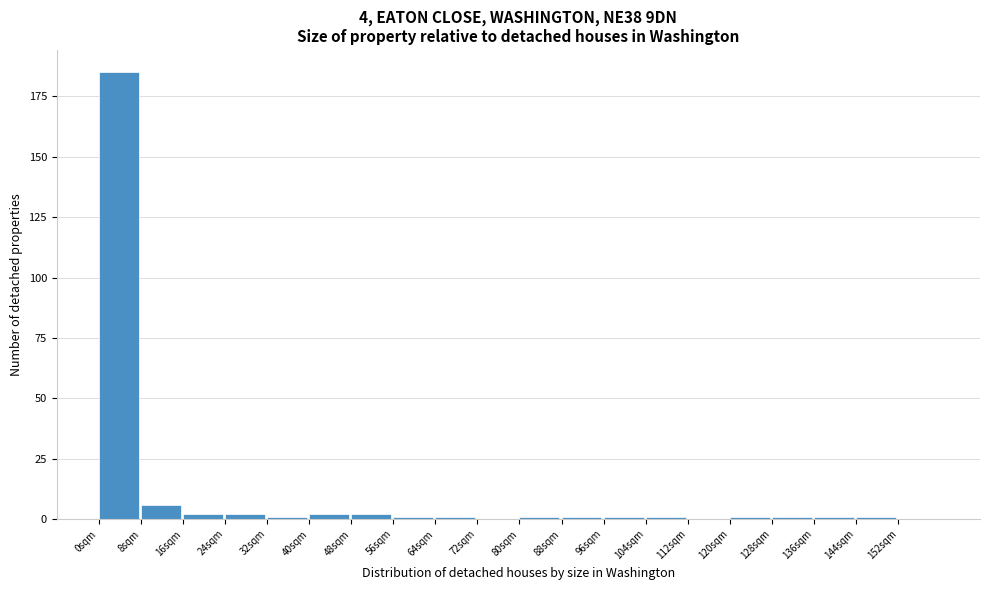

Which range on the x-axis has the tallest bar?

0 to 8